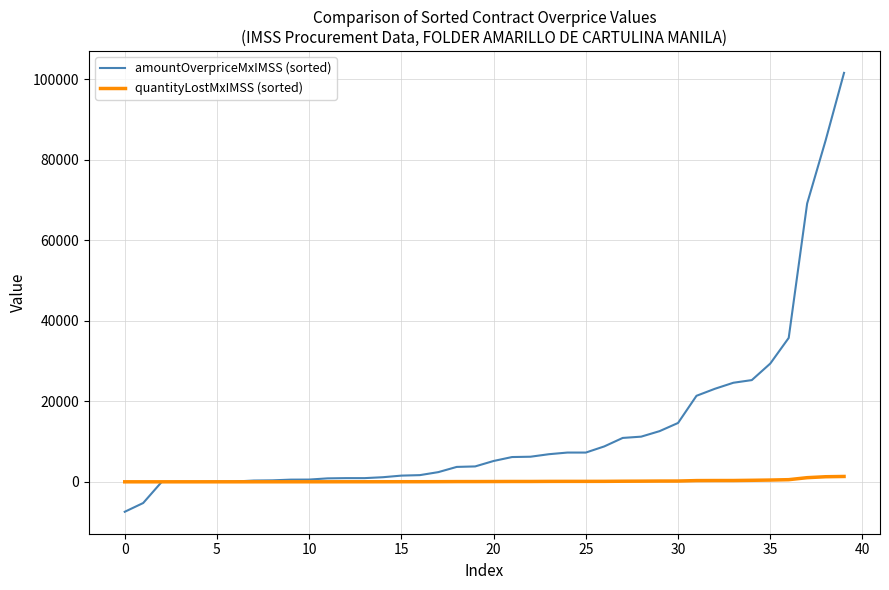

Which series has the largest total across all categories?

amountOverpriceMxIMSS (sorted)